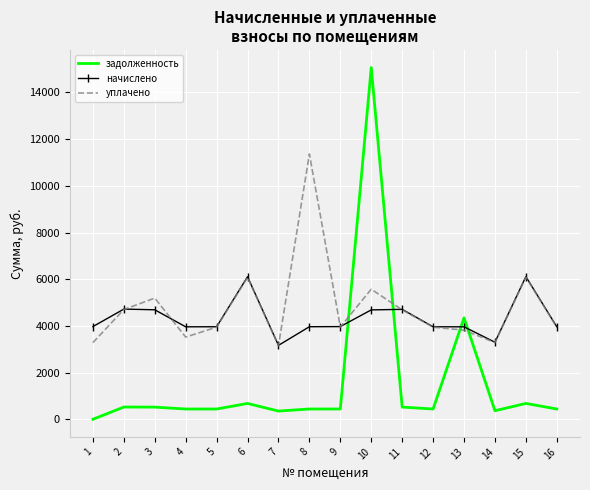

At 10, list the series in order from smallest to largest.

начислено, уплачено, задолженность